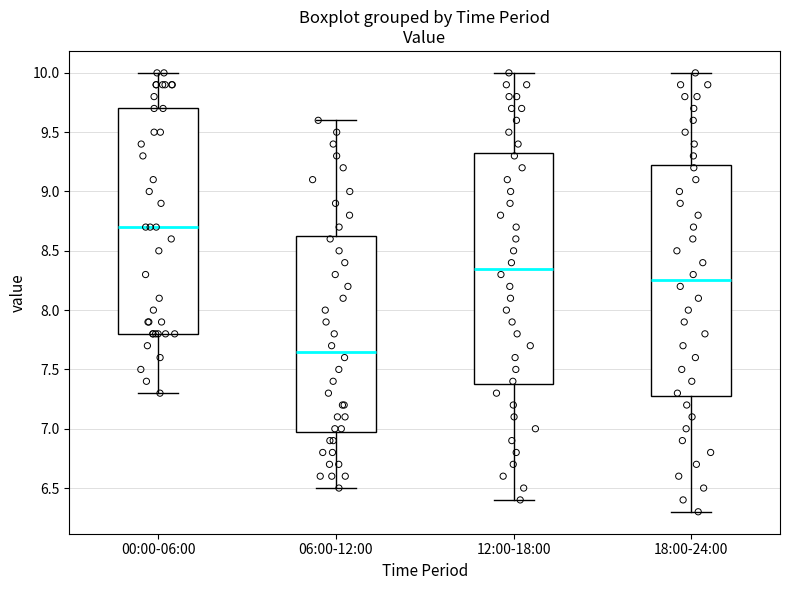

Reading left to right, read every box against the y-axis: the position of its median line, the range the box covers, and the ends of its whiskers. The values are not printed on the chart, so give them approximately, as read against the axis.

00:00-06:00: median 8.70, box 7.80 to 9.70, whiskers 7.30 to 10.00
06:00-12:00: median 7.65, box 7.00 to 8.65, whiskers 6.50 to 9.60
12:00-18:00: median 8.35, box 7.40 to 9.35, whiskers 6.40 to 10.00
18:00-24:00: median 8.25, box 7.30 to 9.25, whiskers 6.30 to 10.00